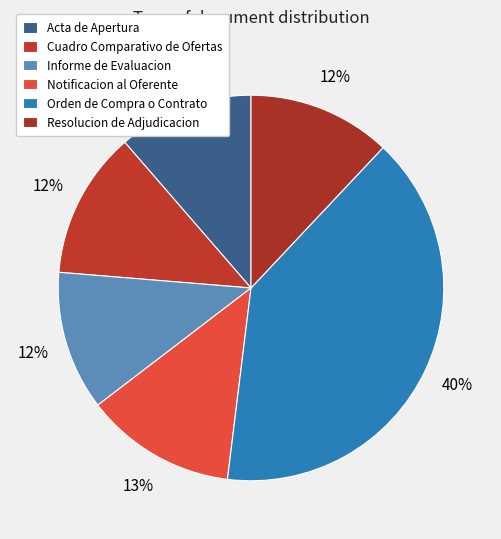

Rank the categories by value from lowest to highest.

Acta de Apertura, Informe de Evaluacion, Resolucion de Adjudicacion, Cuadro Comparativo de Ofertas, Notificacion al Oferente, Orden de Compra o Contrato